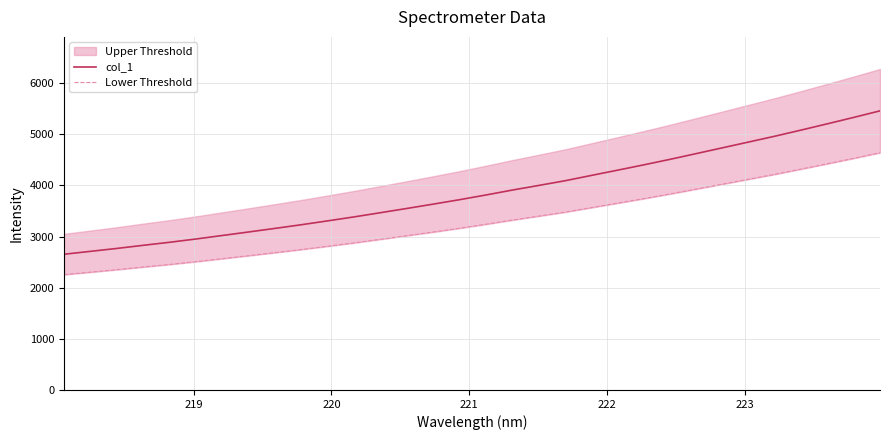

What is the value of the col_1 point at the 17th from the left?

3811.6